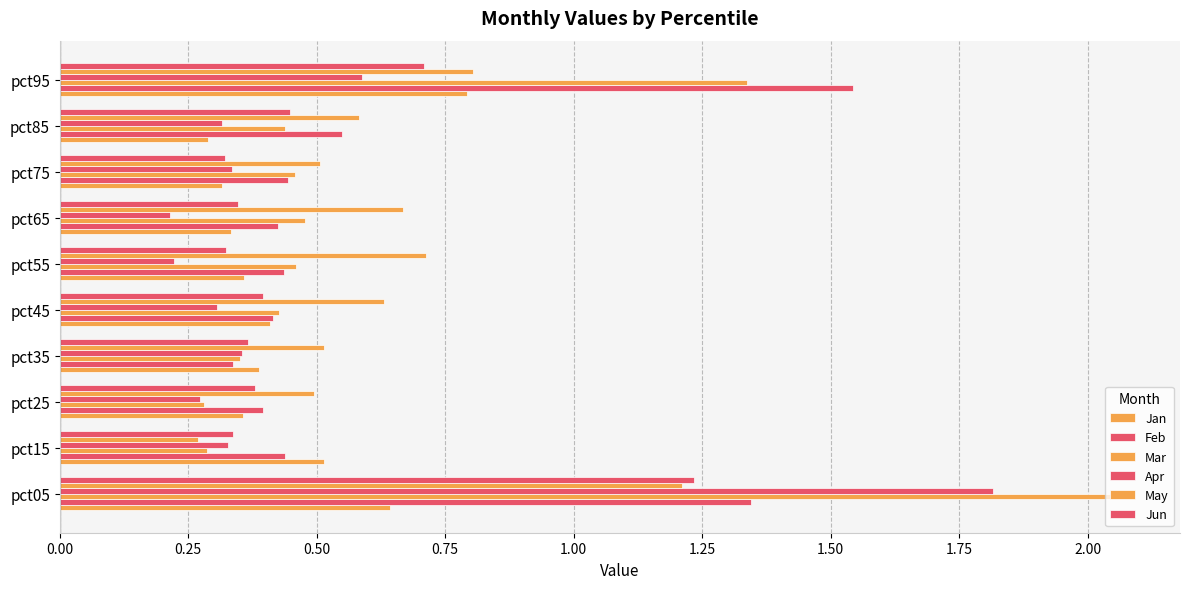

How many distinct data groups are displayed?

6